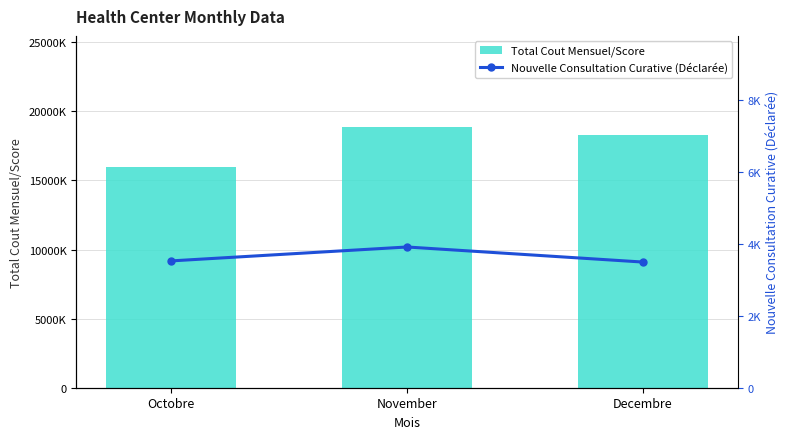

At how many categories does at least one series exceed 3775672?

3